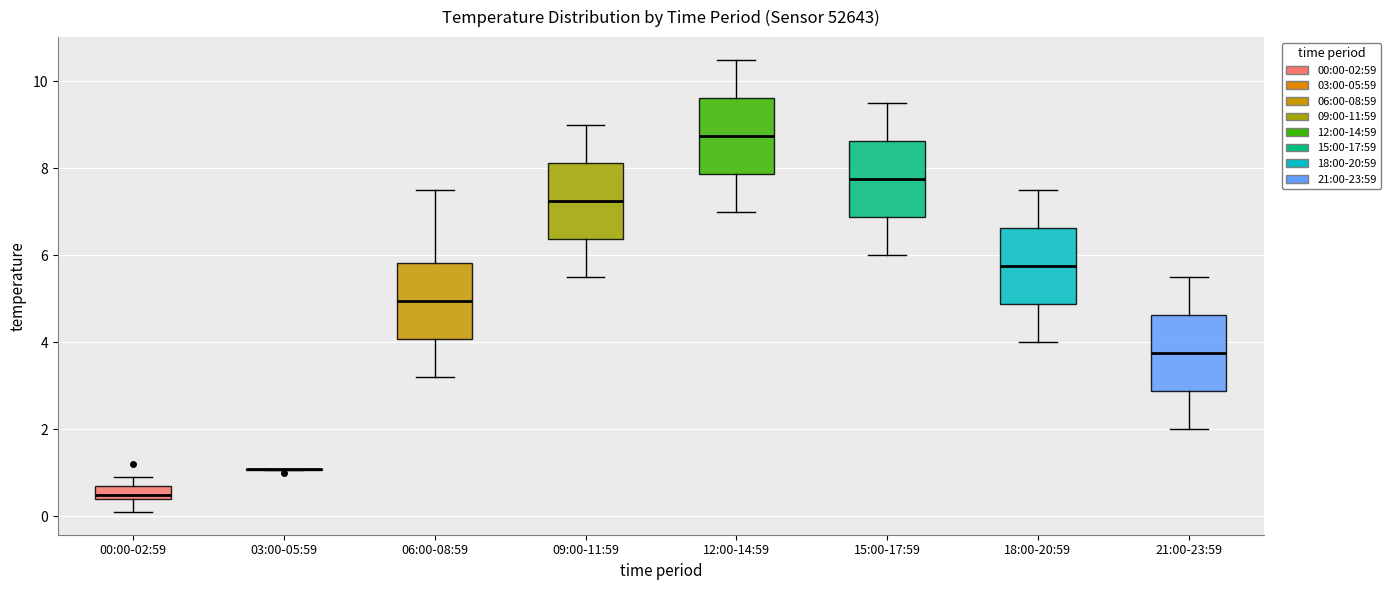

Where does the median line of the box for 21:00-23:59 sit on the y-axis? The values are not printed on the chart, so give them approximately, as read against the axis.

3.8